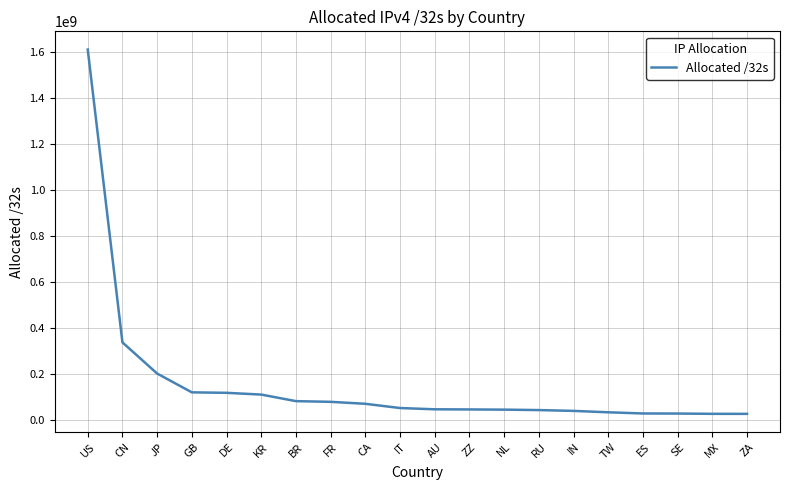

What is the approximate value at JP?

203691264